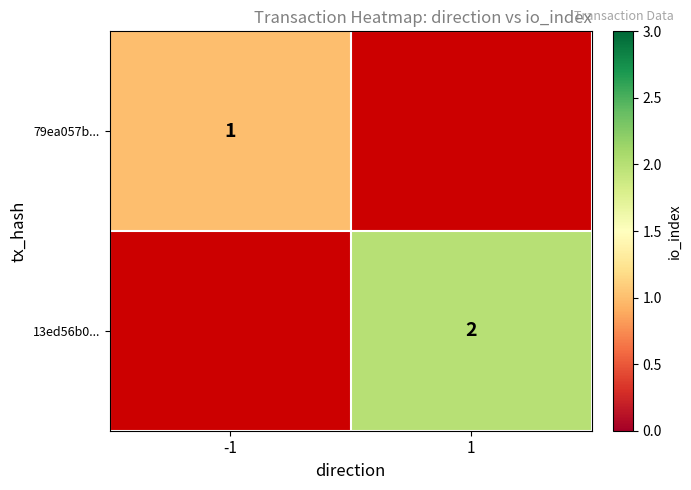

What is the greatest value displayed?

2.0